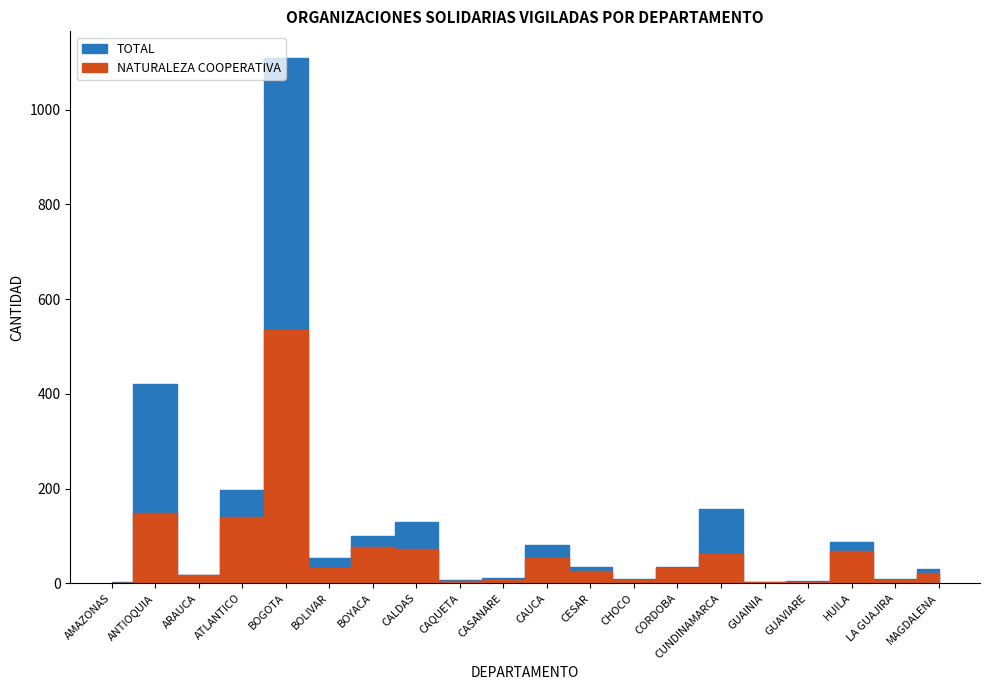

Count the number of categories in the chart.

20